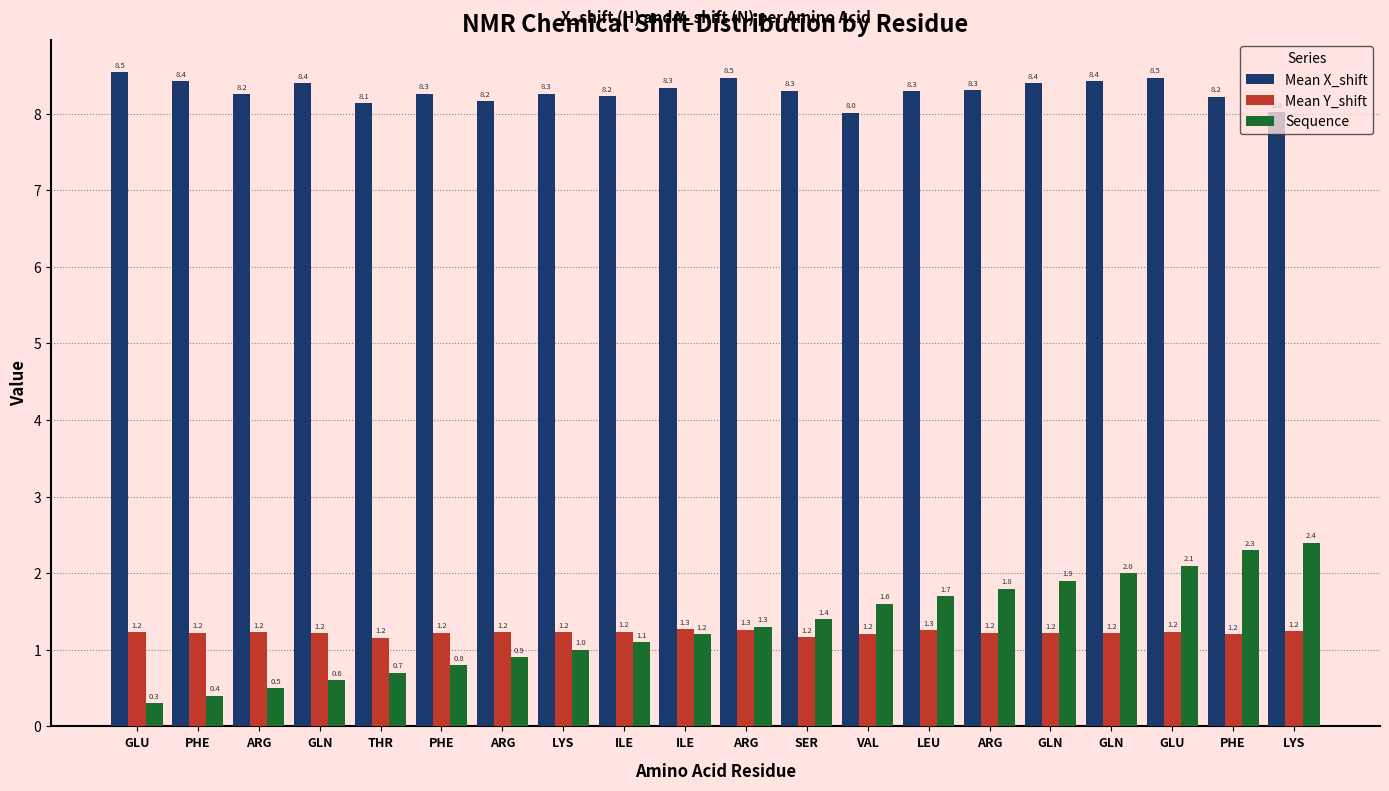

How many data points in Sequence are less than 1?

7